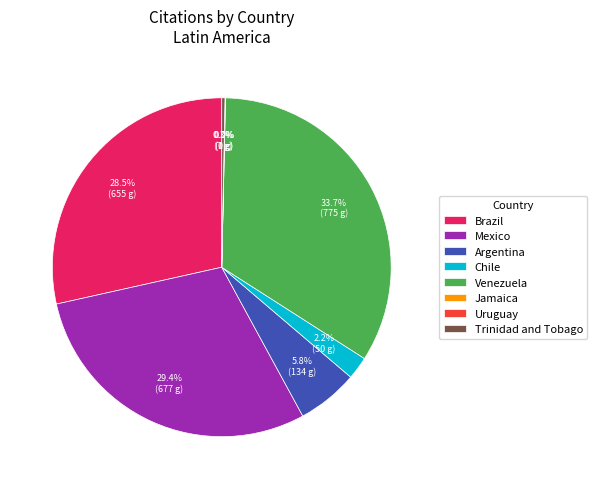

Which category has the smallest portion of the pie?

Jamaica